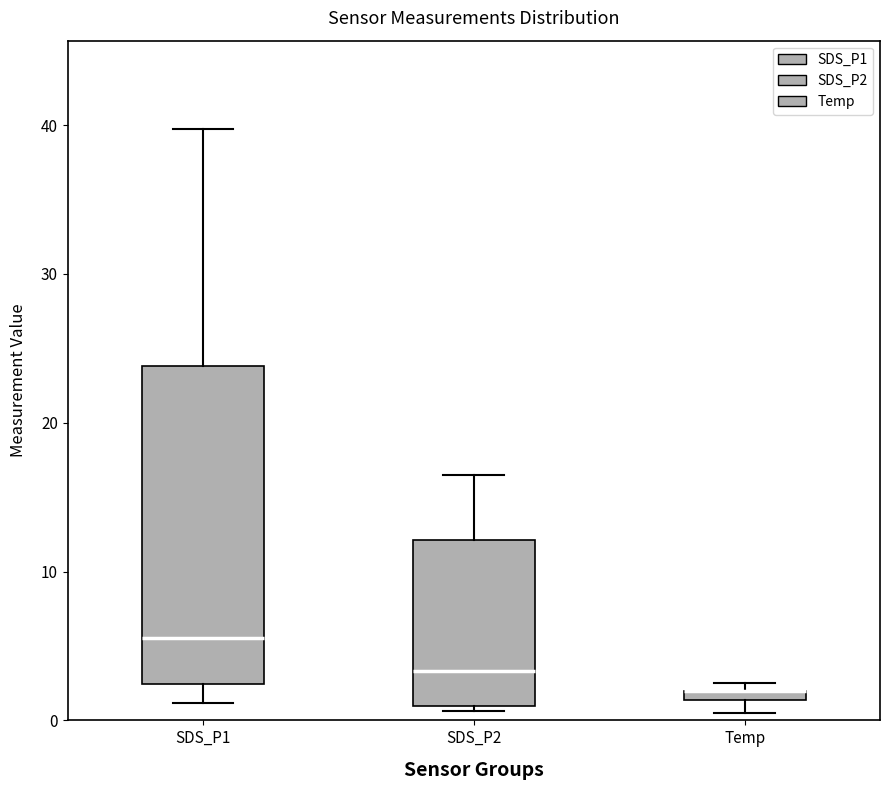

Where is the lower edge of the box for SDS_P2 on the y-axis? The values are not printed on the chart, so give them approximately, as read against the axis.

1